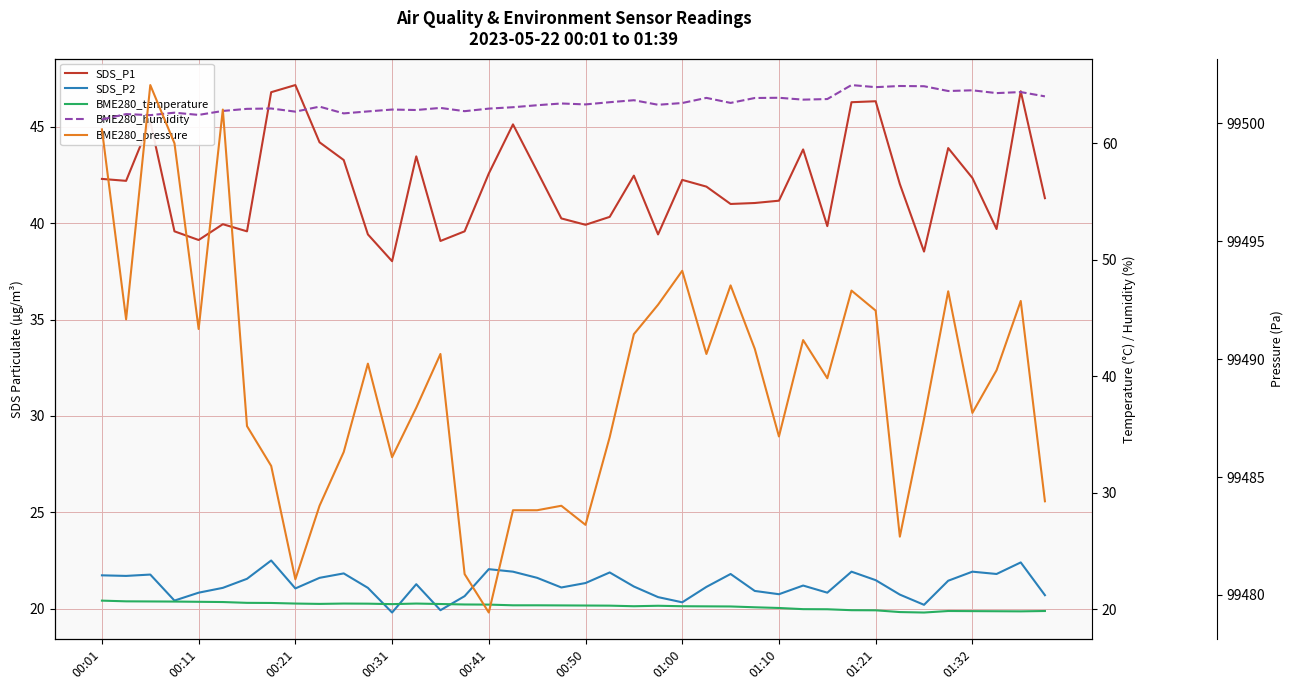

How many data points in BME280_humidity are less than 63?

15